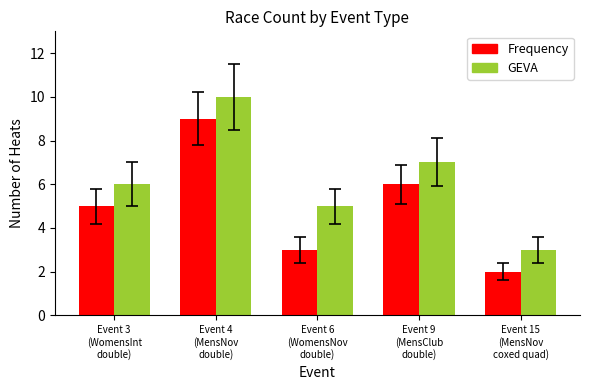

Rank the categories by Frequency value from highest to lowest.

Event 4
(MensNov
double), Event 9
(MensClub
double), Event 3
(WomensInt
double), Event 6
(WomensNov
double), Event 15
(MensNov
coxed quad)